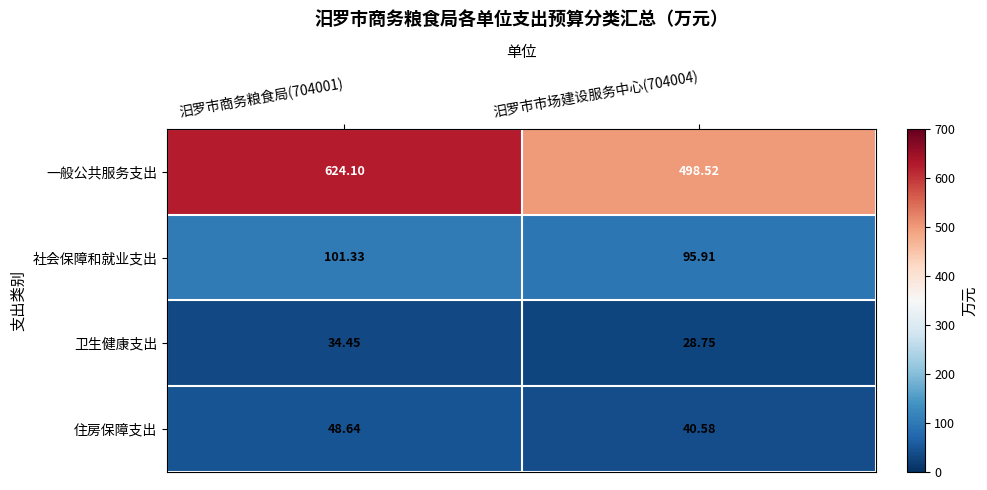

Which series changed the most between 汨罗市商务粮食局(704001) and 汨罗市市场建设服务中心(704004)?

一般公共服务支出